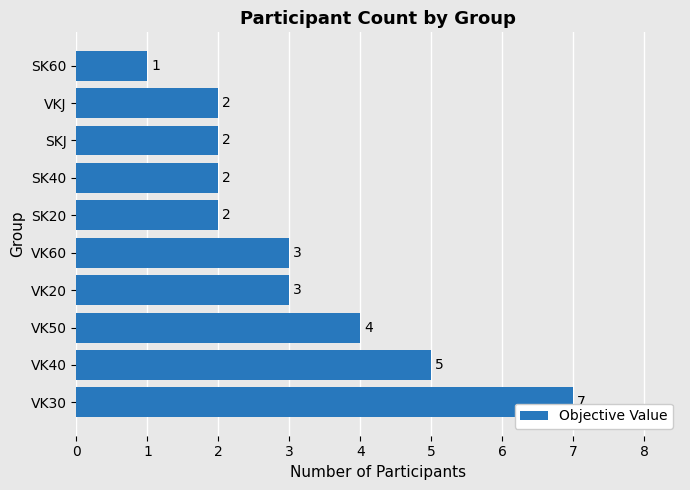

How many values are below 3?

5